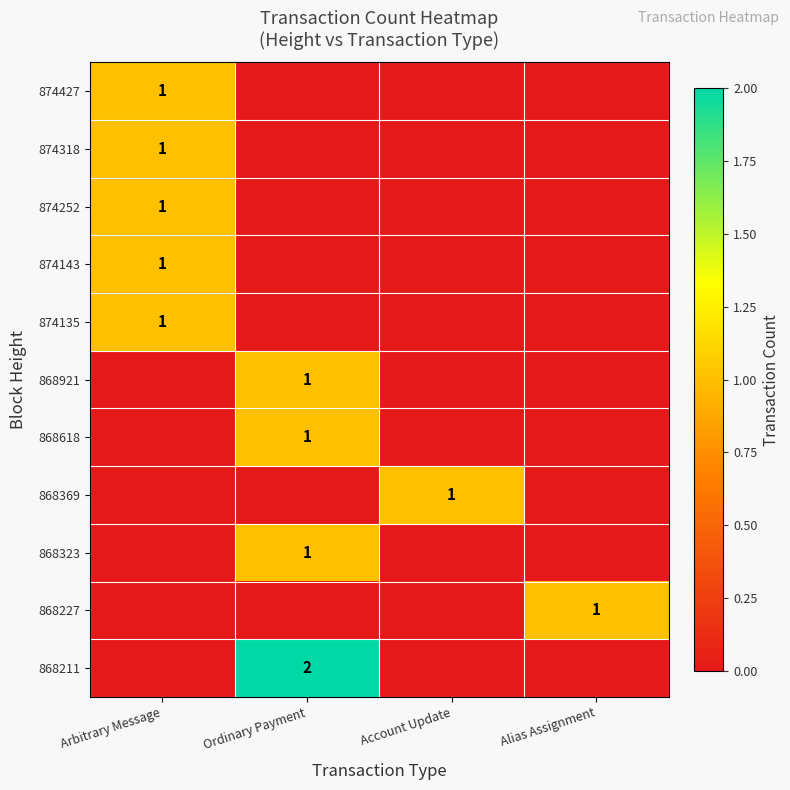

True or false: 874318 has a value of 0 at Arbitrary Message.

False